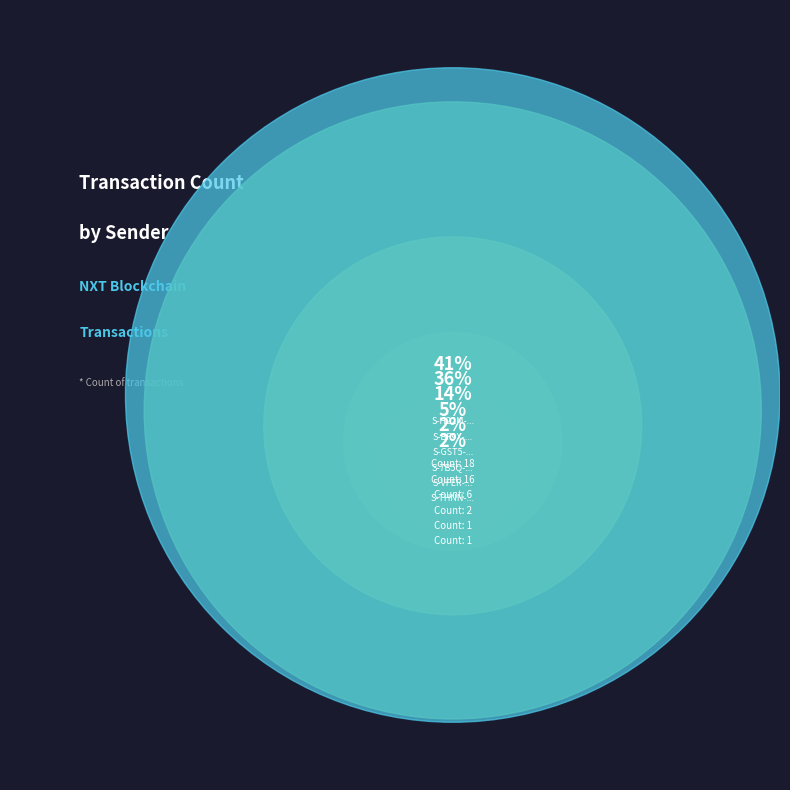

The S-BF9X-CL56-CTNC-E99YQ slice represents 36% of the pie. True or false?

True